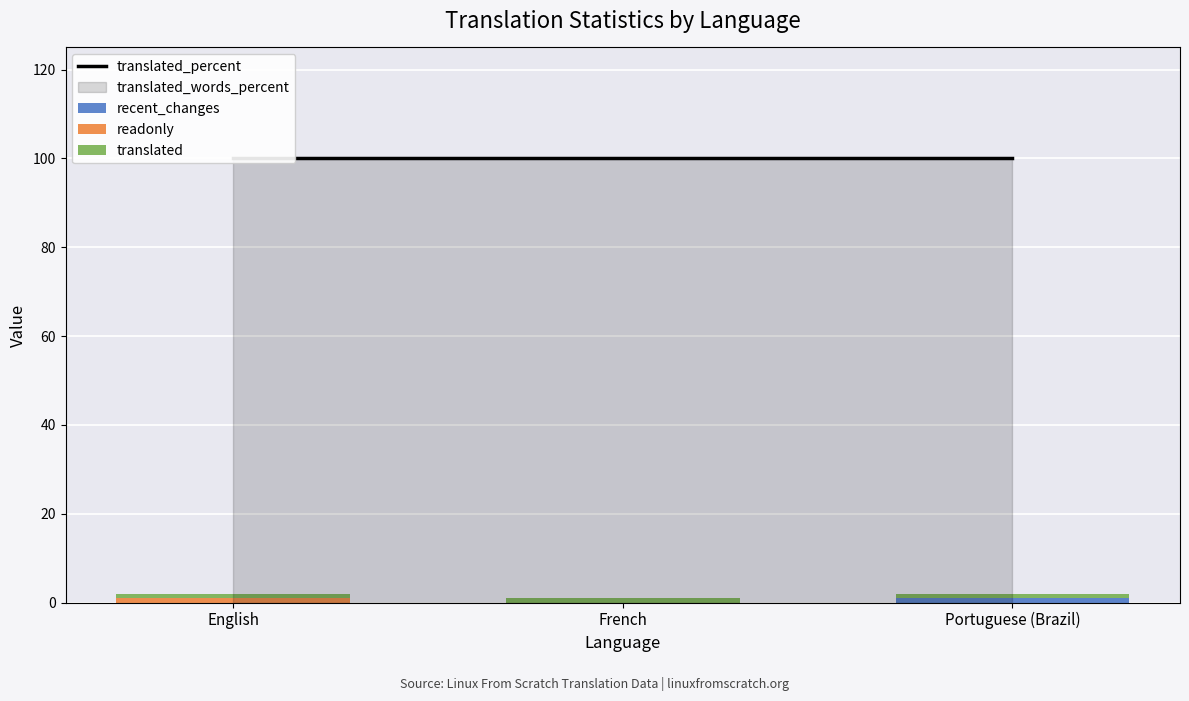

Does the chart contain any negative values?

No